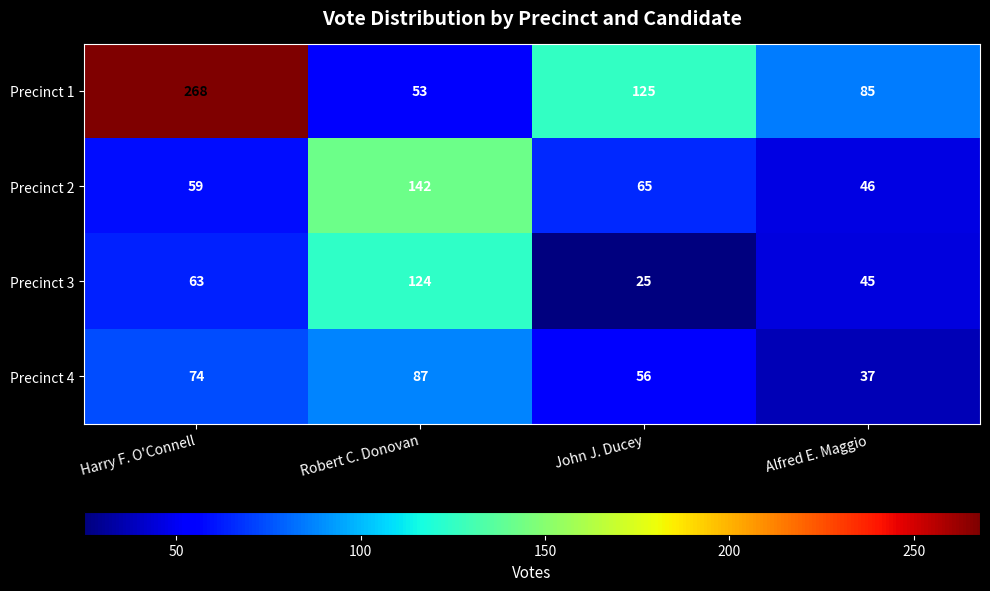

The Precinct 1 series shows 428 at Harry F. O'Connell. True or false?

False